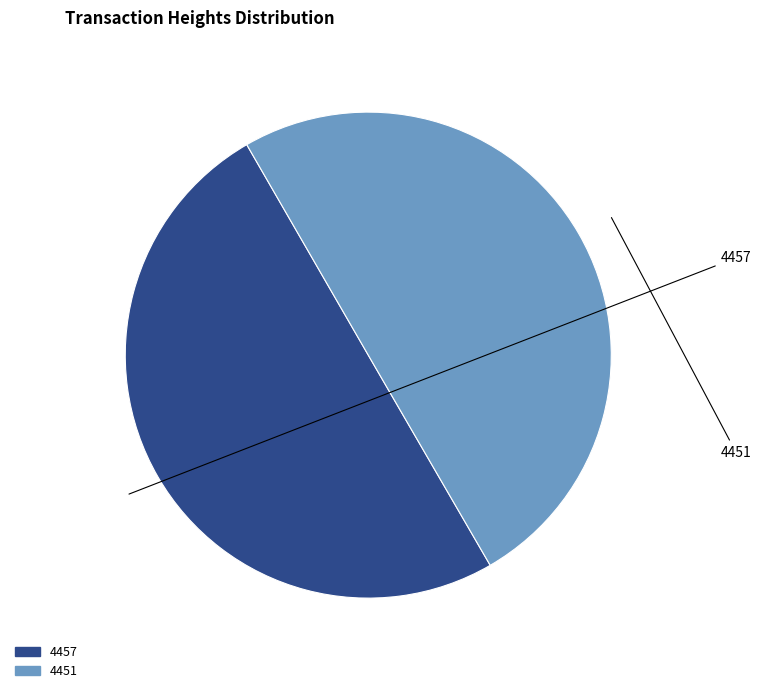

Is it true that 4451 is 50% of the pie?

True